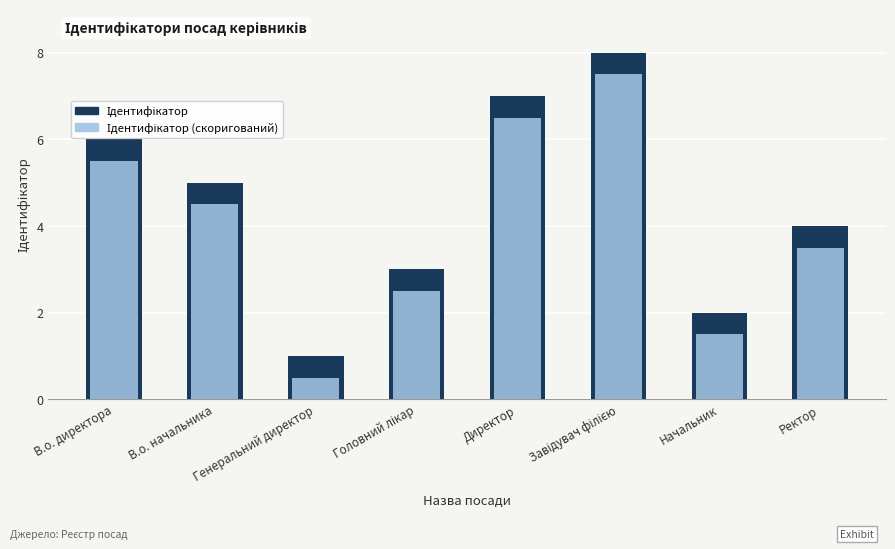

What is the total value across all series at Головний лікар?

5.5